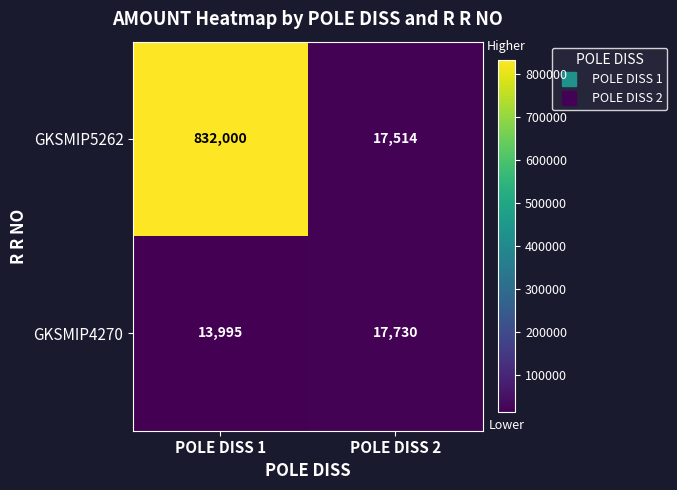

What is the spread (max minus min) of values at POLE DISS 2?

216